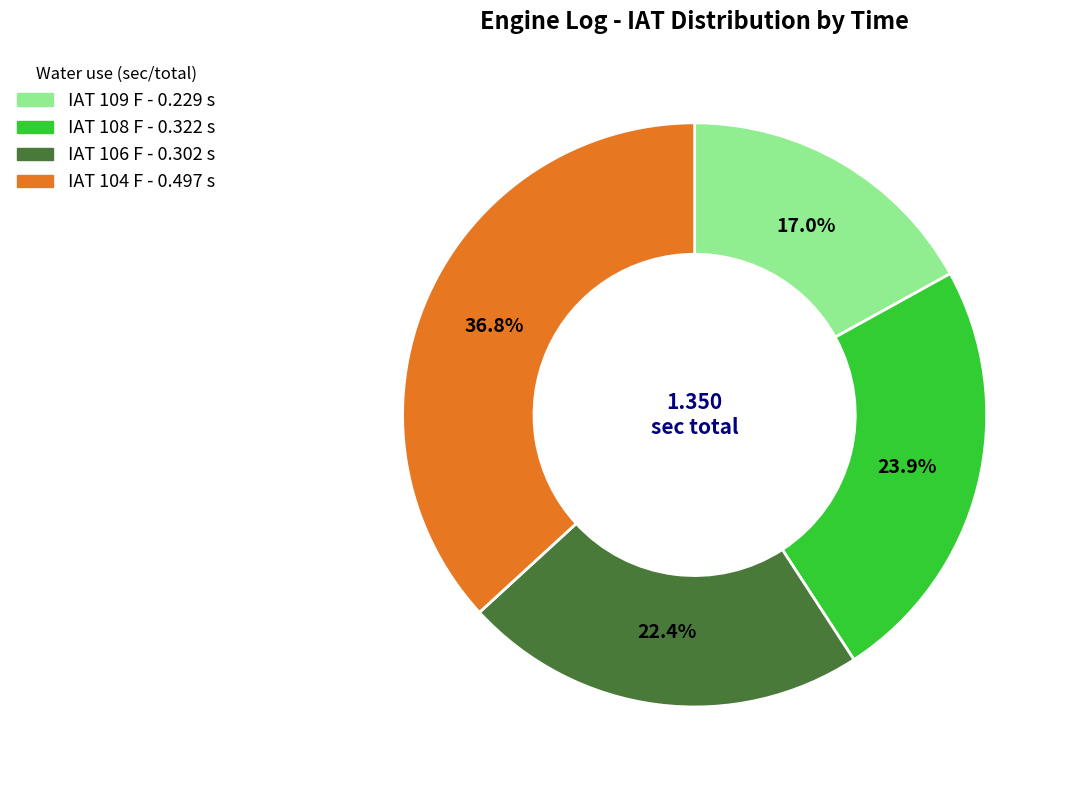

Is there a majority slice in this chart?

No